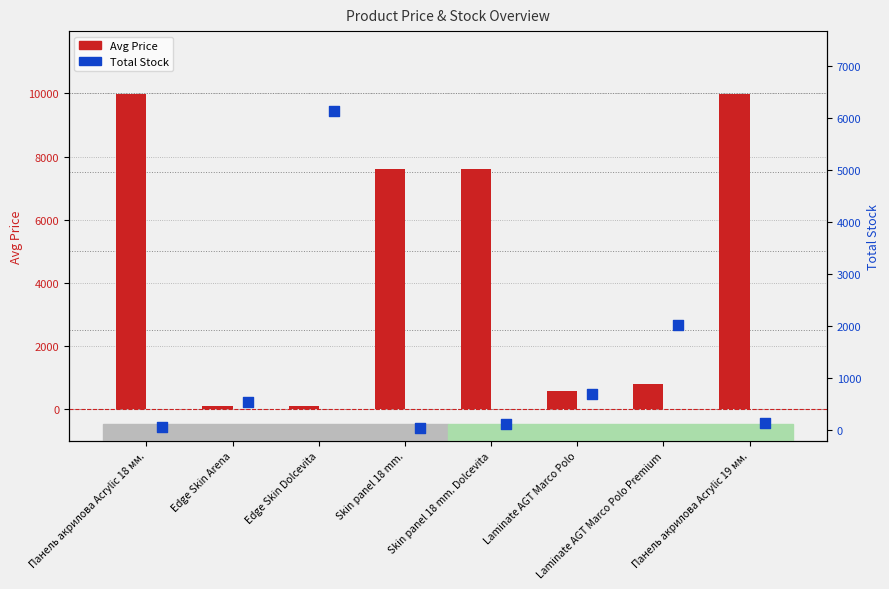

Is the value of Avg Price at Skin panel 18 mm. greater than the value of Total Stock at Панель акрилова Acrylic 18 мм.?

Yes